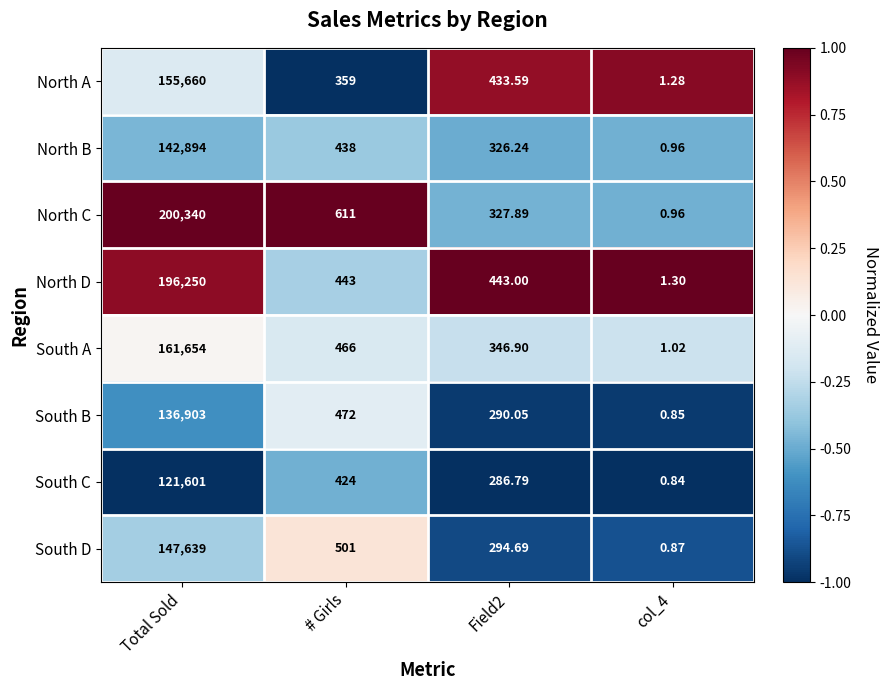

Is the value of North B at Field2 greater than the value of South A at # Girls?

No